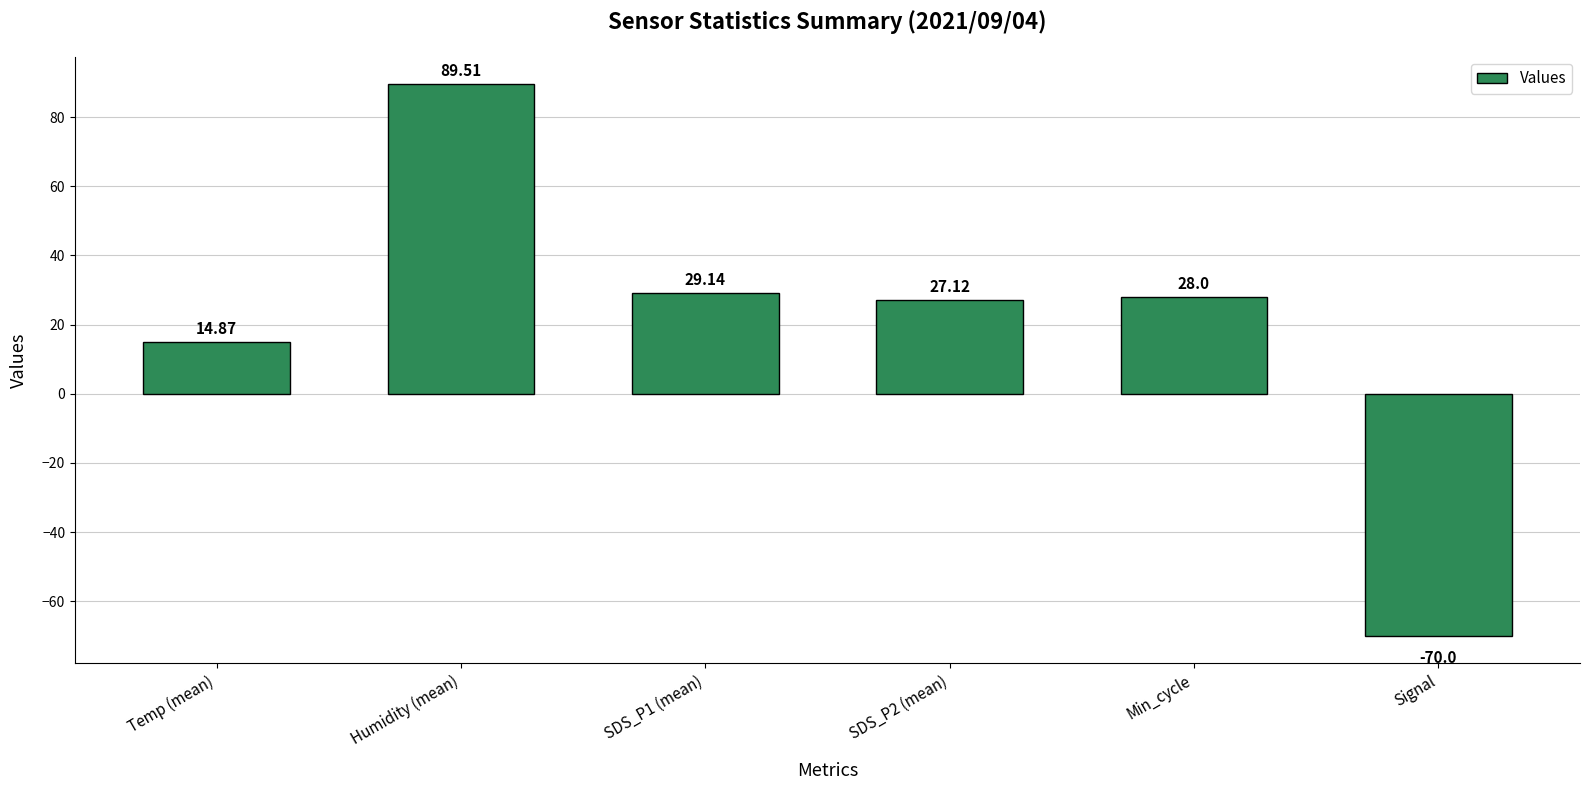

True or false: the data shows 7.5 at Temp (mean).

False